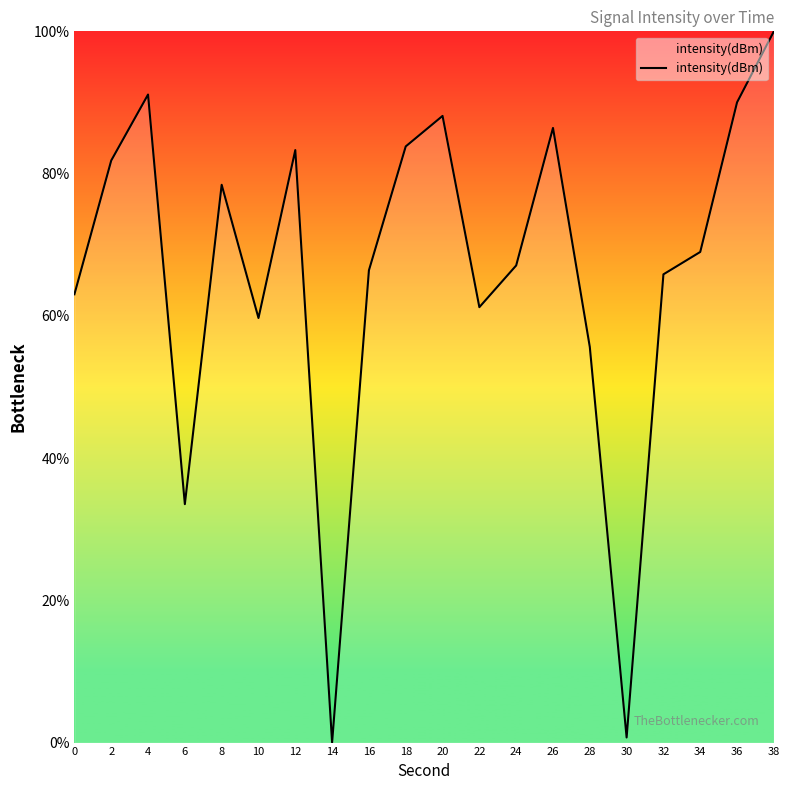

True or false: the data shows 83.3 at 12.

True